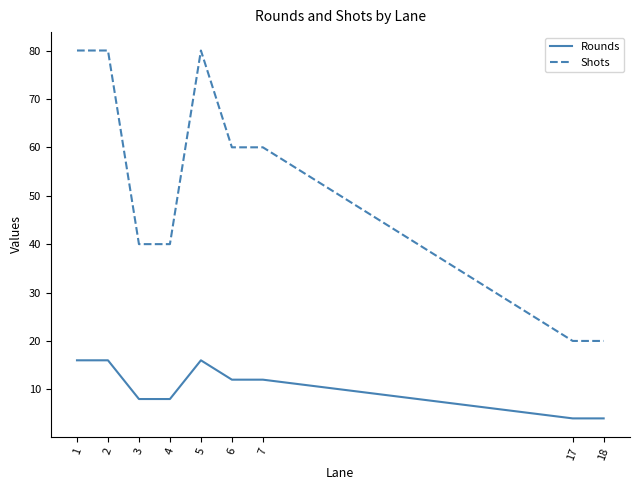

What is the total value across all series at 6?

72